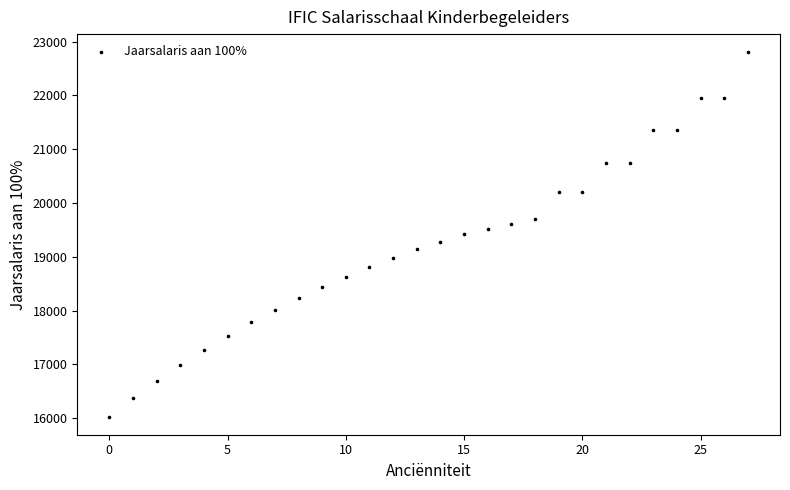

What is the range of Y values (max minus min)?

6769.2